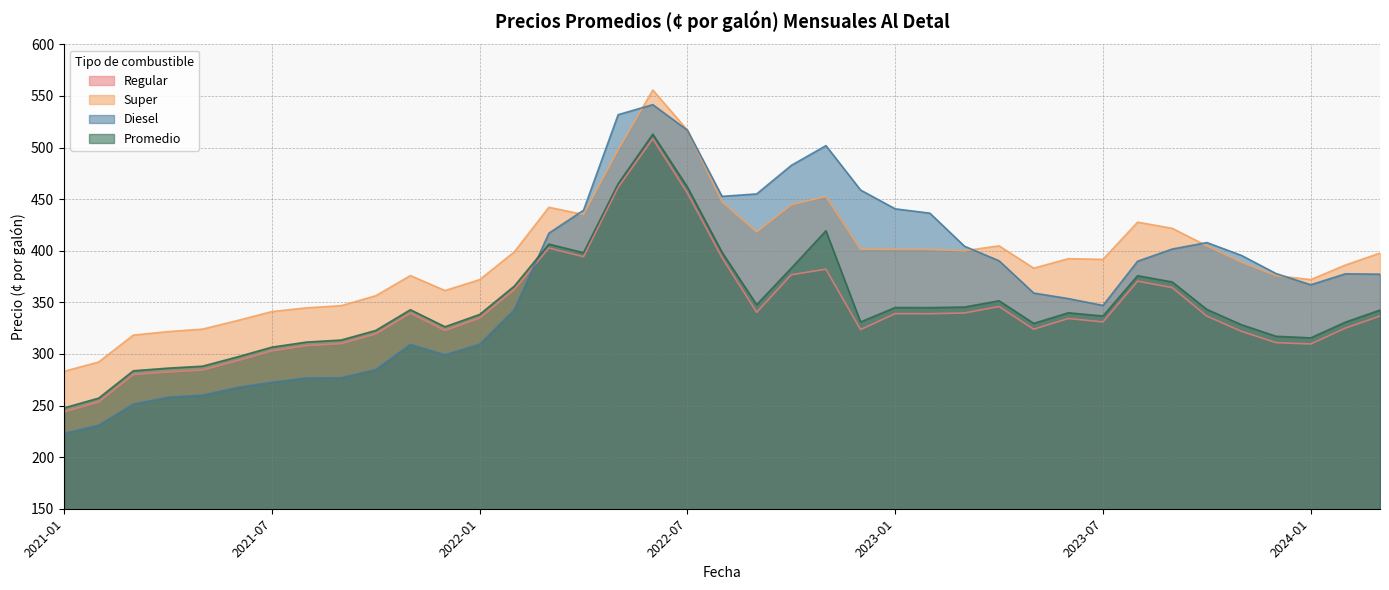

After their last crossing, which series has the higher values: Super or Diesel?

Super